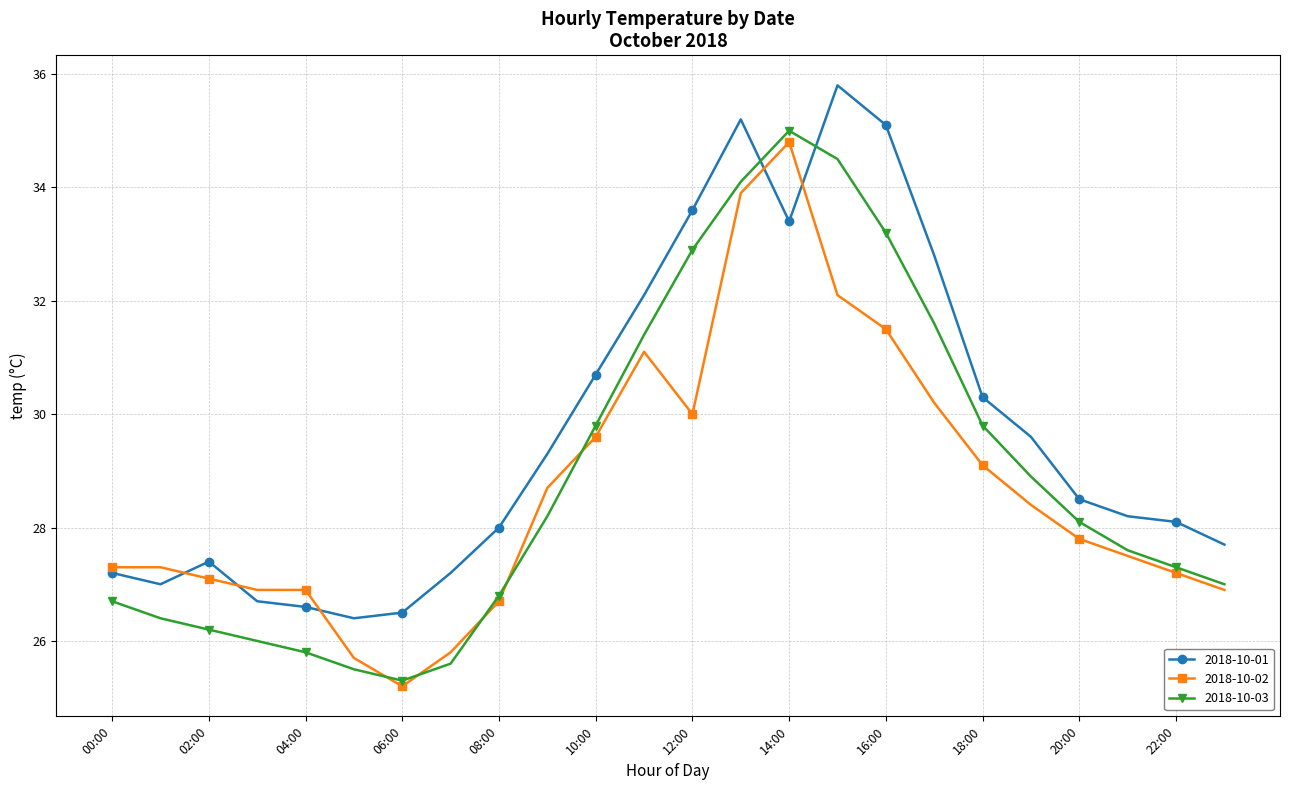

What is the maximum value shown in the chart?

35.8